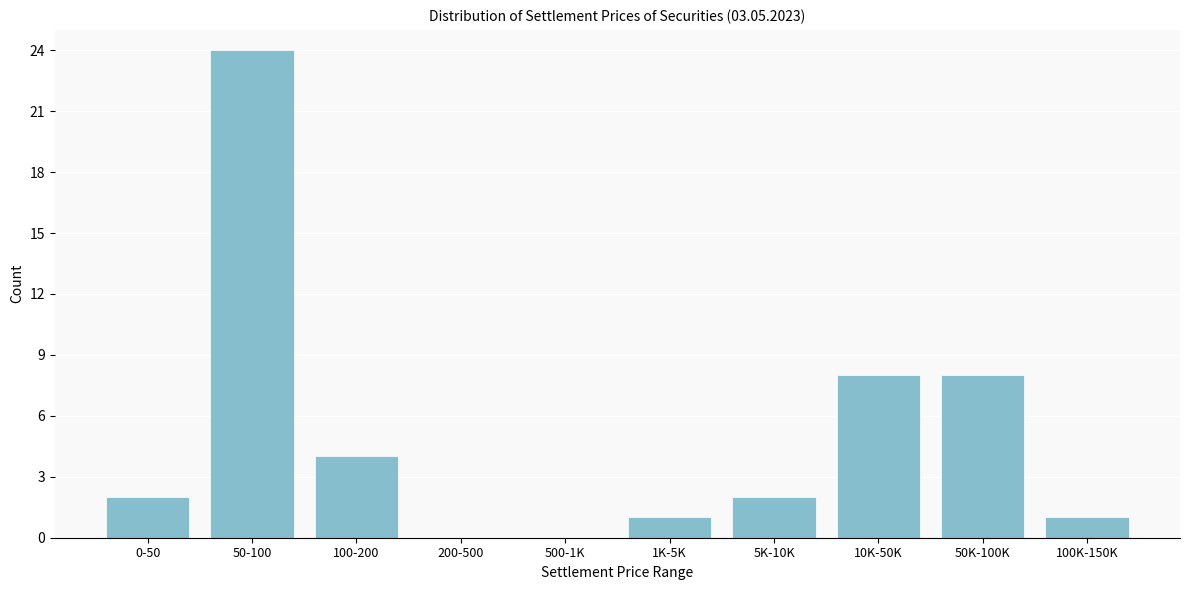

Reading right to left, transcribe all the data shown in this chart.

100K-150K=1	50K-100K=8	10K-50K=8	5K-10K=2	1K-5K=1	500-1K=0	200-500=0	100-200=4	50-100=24	0-50=2